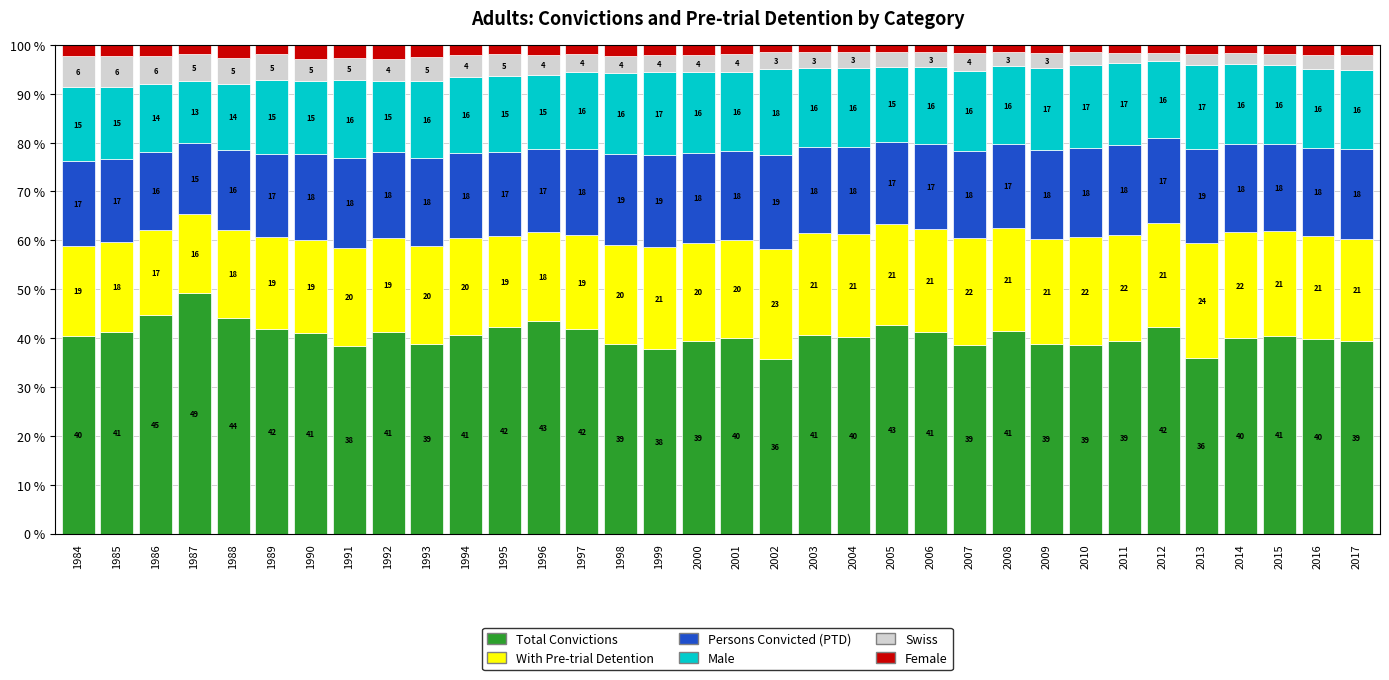

How many series are shown in this chart?

6